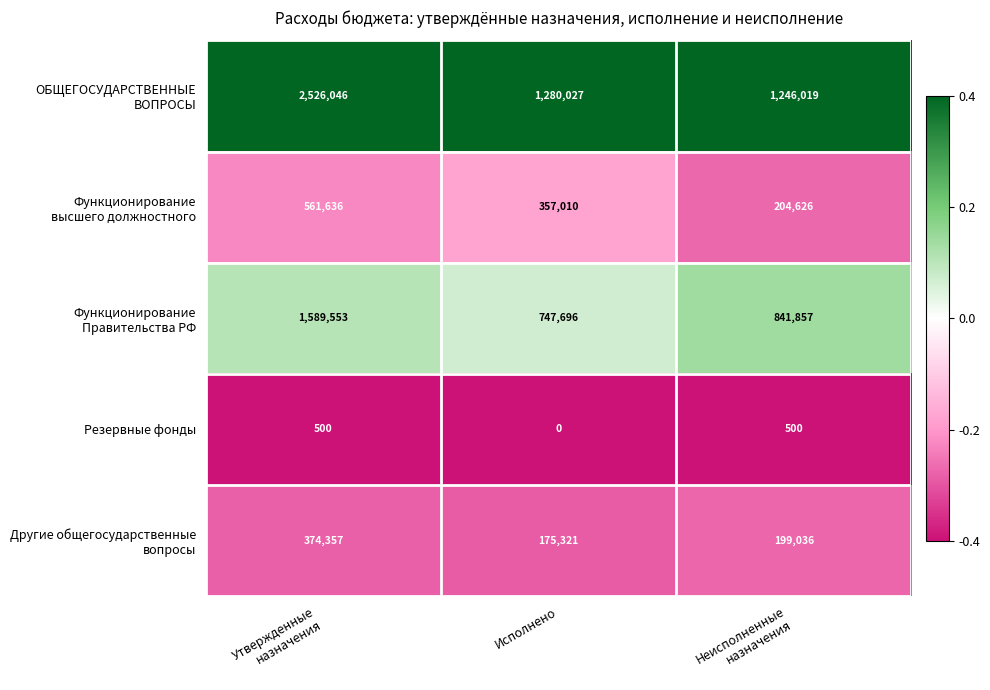

At which category does the chart reach its minimum across all series?

Исполнено